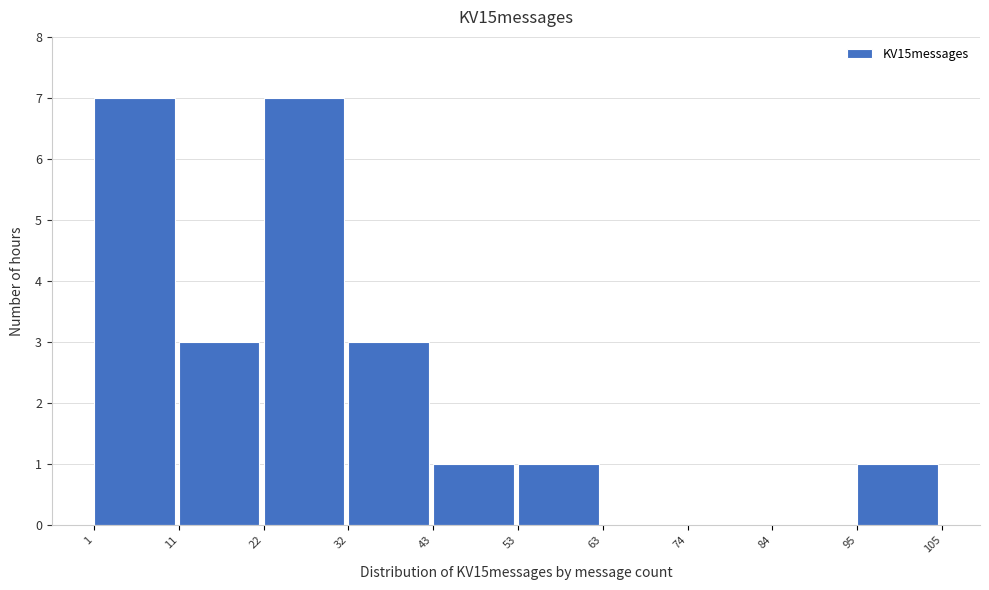

Reading left to right, transcribe this chart: for each bar, give the range it covers on the x-axis and its height. The values are not printed on the chart, so give them approximately, as read against the axis.

1 to 11: 7
11 to 22: 3
22 to 32: 7
32 to 43: 3
43 to 53: 1
53 to 63: 1
63 to 74: 0
74 to 84: 0
84 to 95: 0
95 to 105: 1